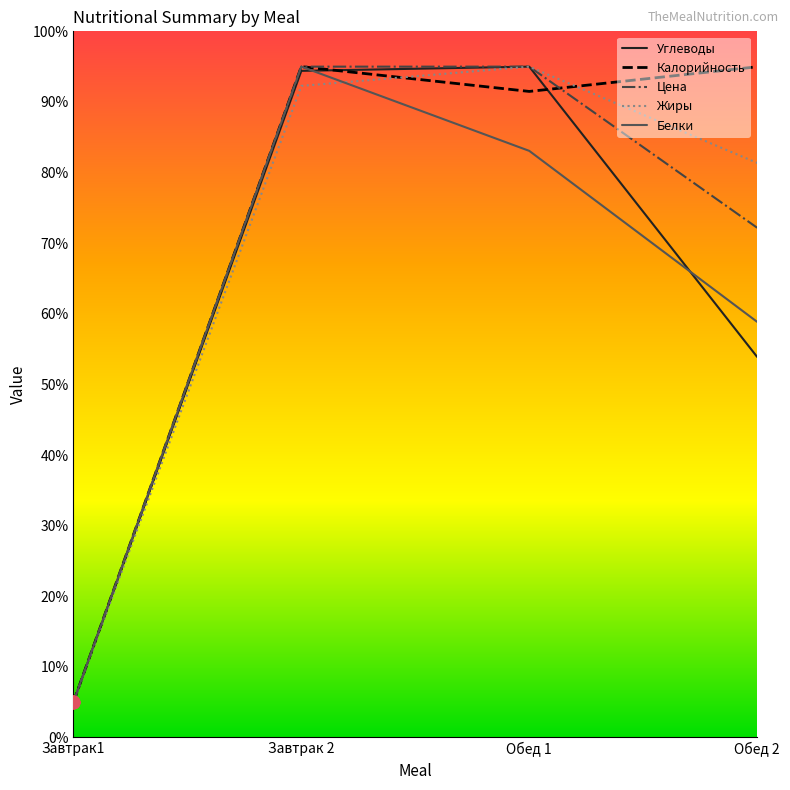

At how many categories does at least one series exceed 61?

3